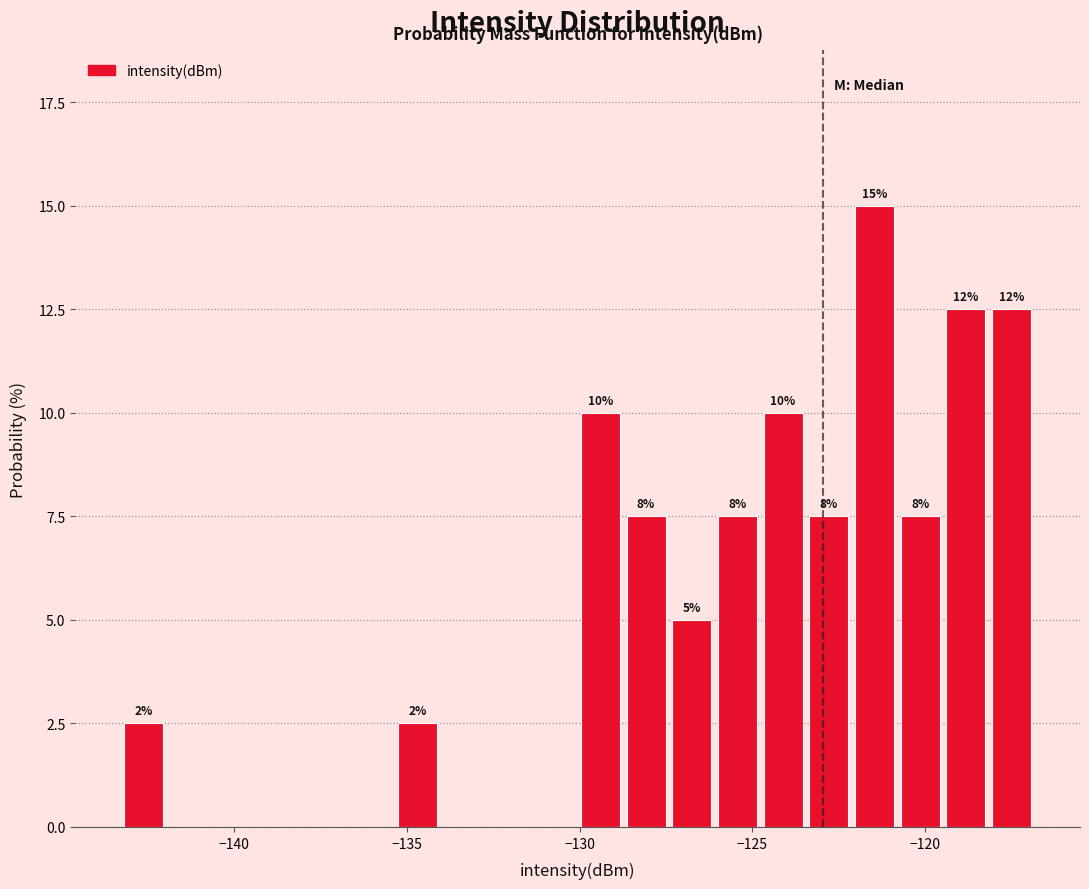

Around what value on the x-axis is the tallest bar? Give the approximate position of its centre, as read against the axis.

-121.5